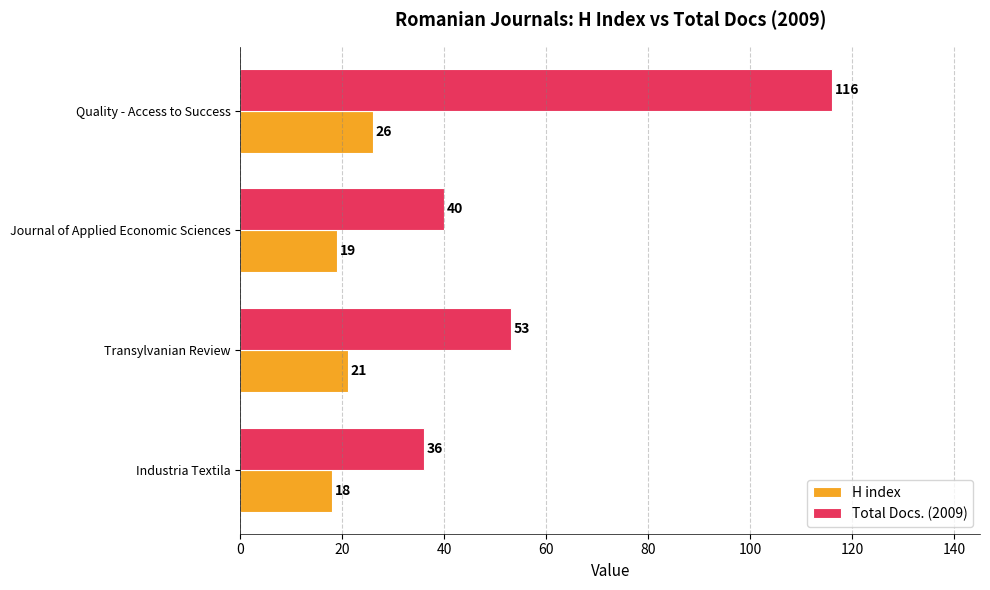

At which label does Total Docs. (2009) reach its peak?

Quality - Access to Success